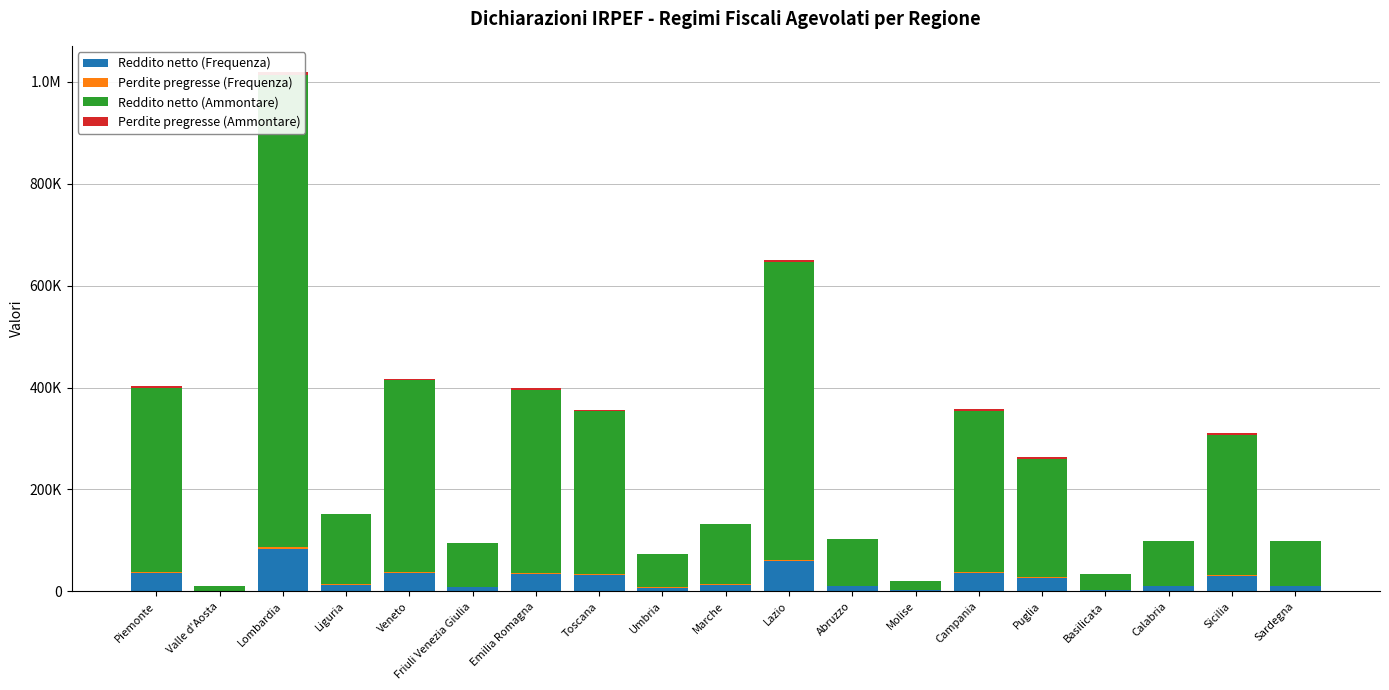

What are all the series names shown in the legend?

Reddito netto (Frequenza), Perdite pregresse (Frequenza), Reddito netto (Ammontare), Perdite pregresse (Ammontare)